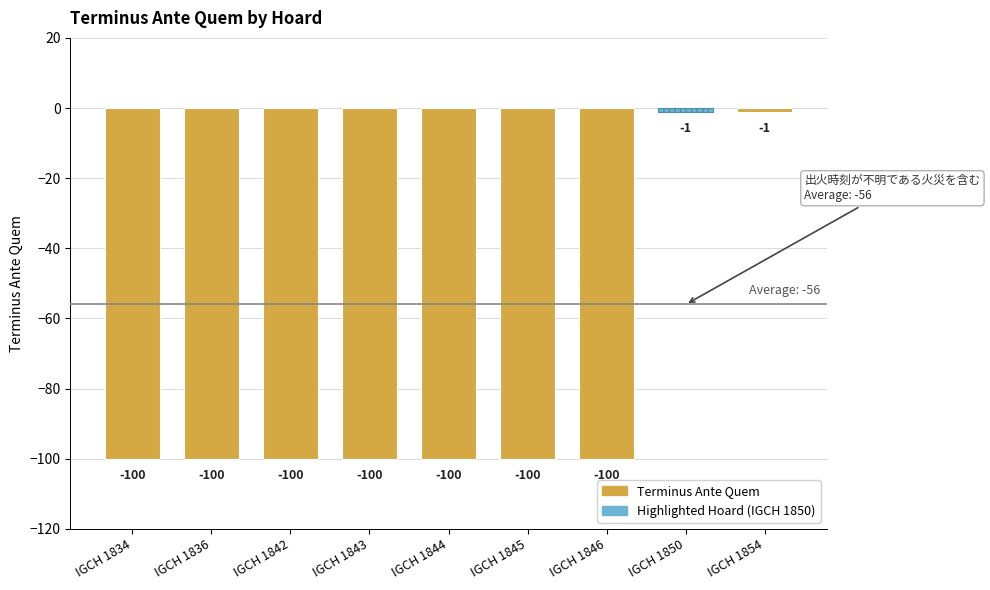

What is the value of the 8th bar from the left?

-1